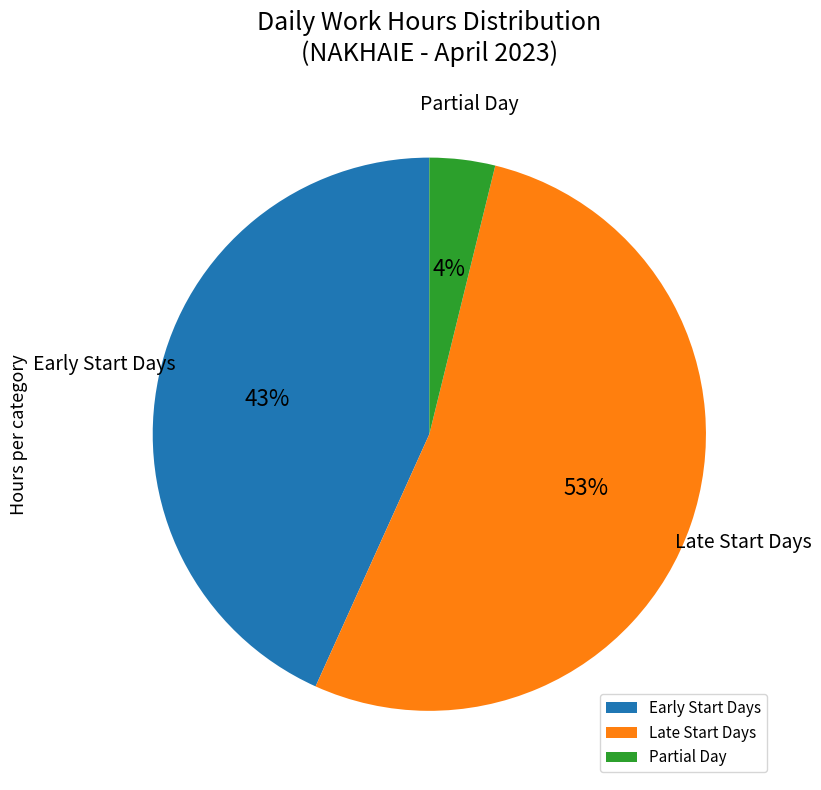

To the nearest percent, what is the average slice percentage?

33%